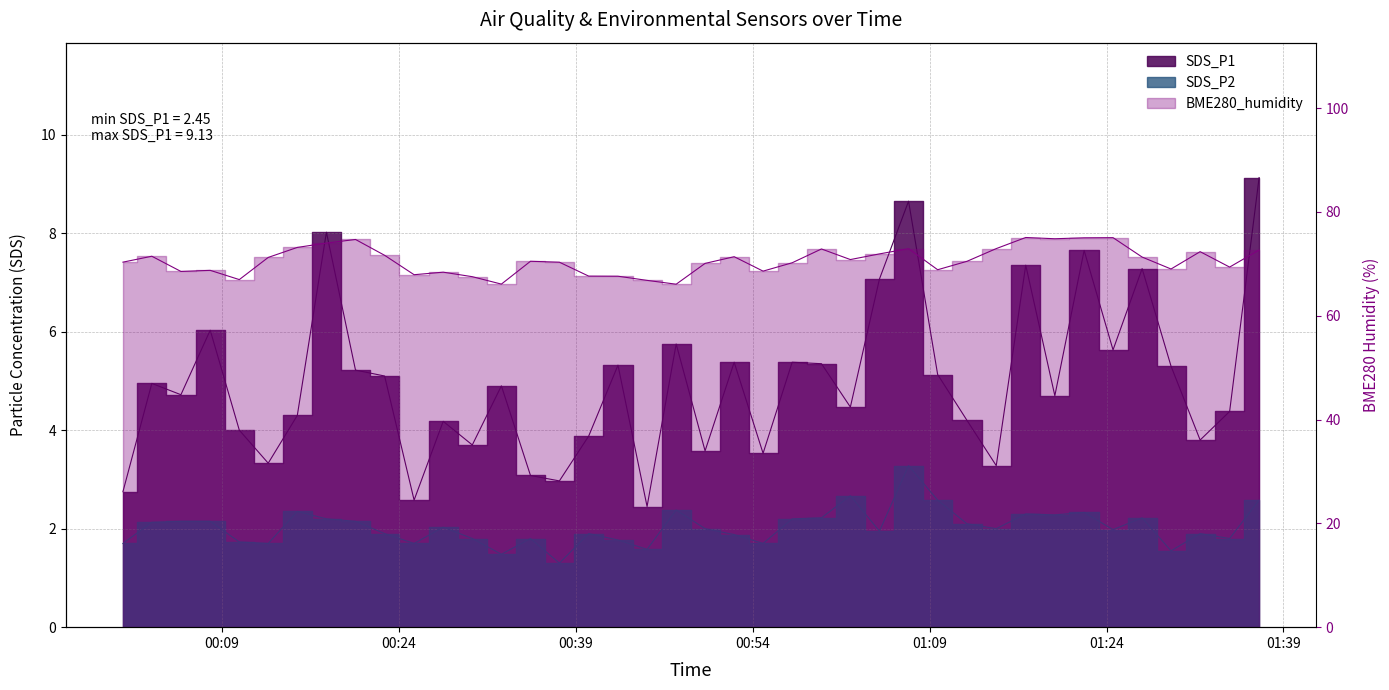

Is it true that SDS_P1 equals 1.2 at 2021/10/23 00:45:03?

False